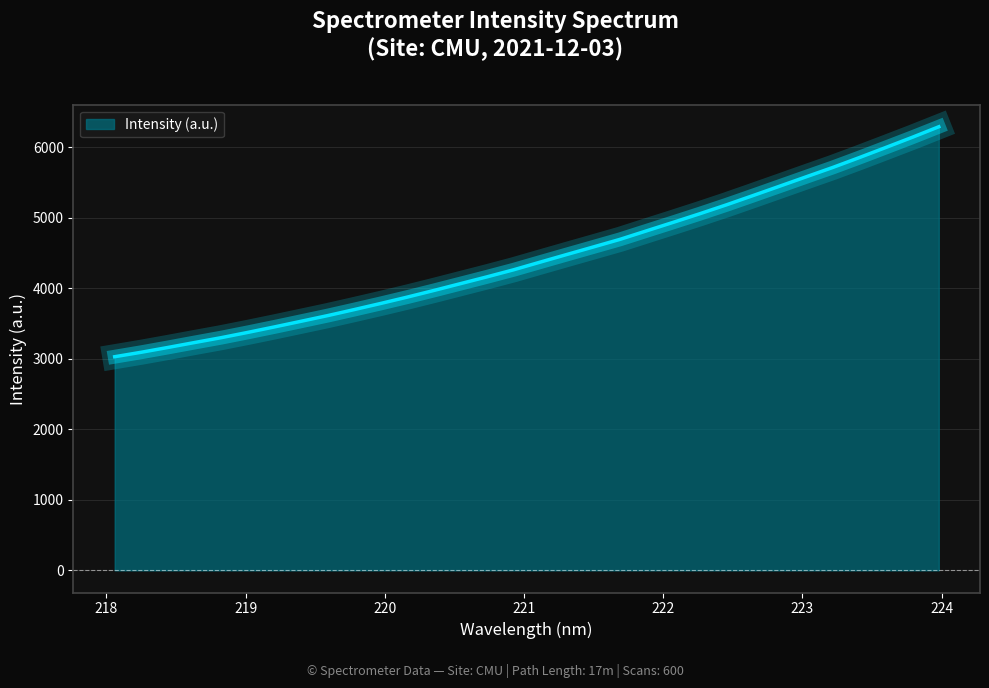

What is the maximum value shown in the chart?

6292.0